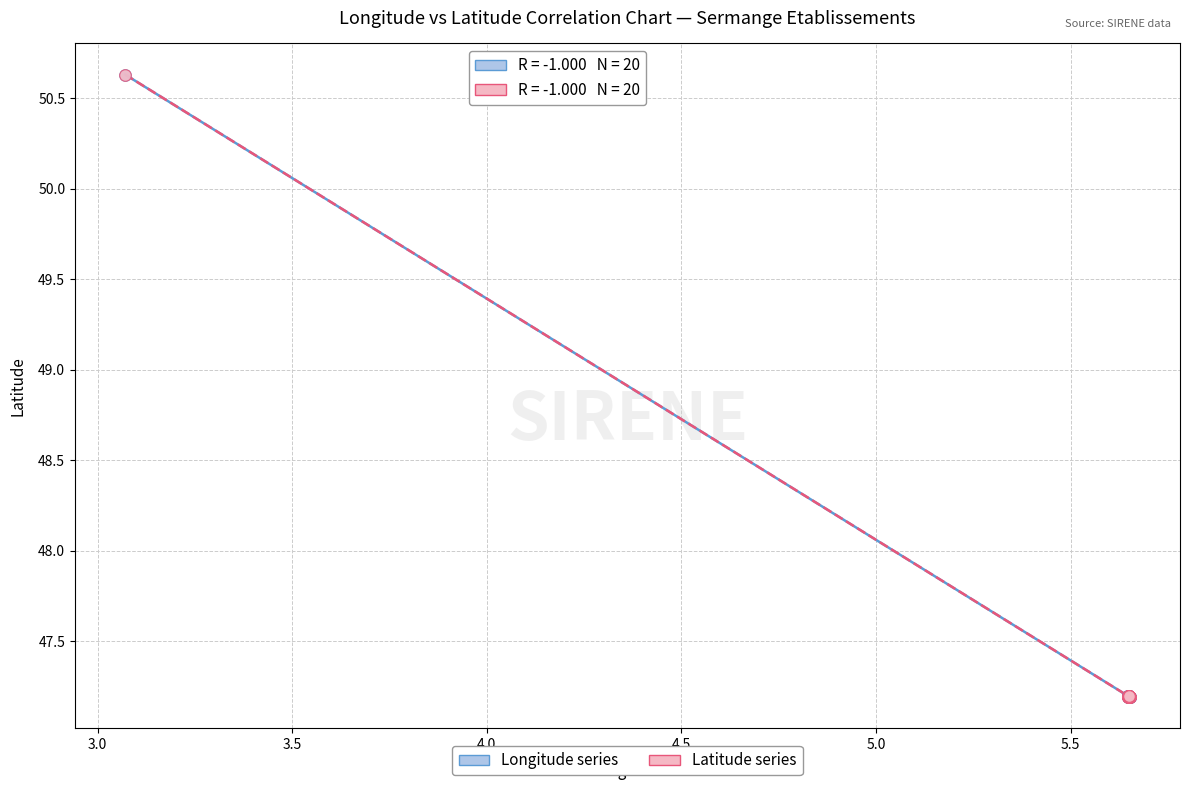

Which series has the largest Y range (max minus min)?

Latitude series